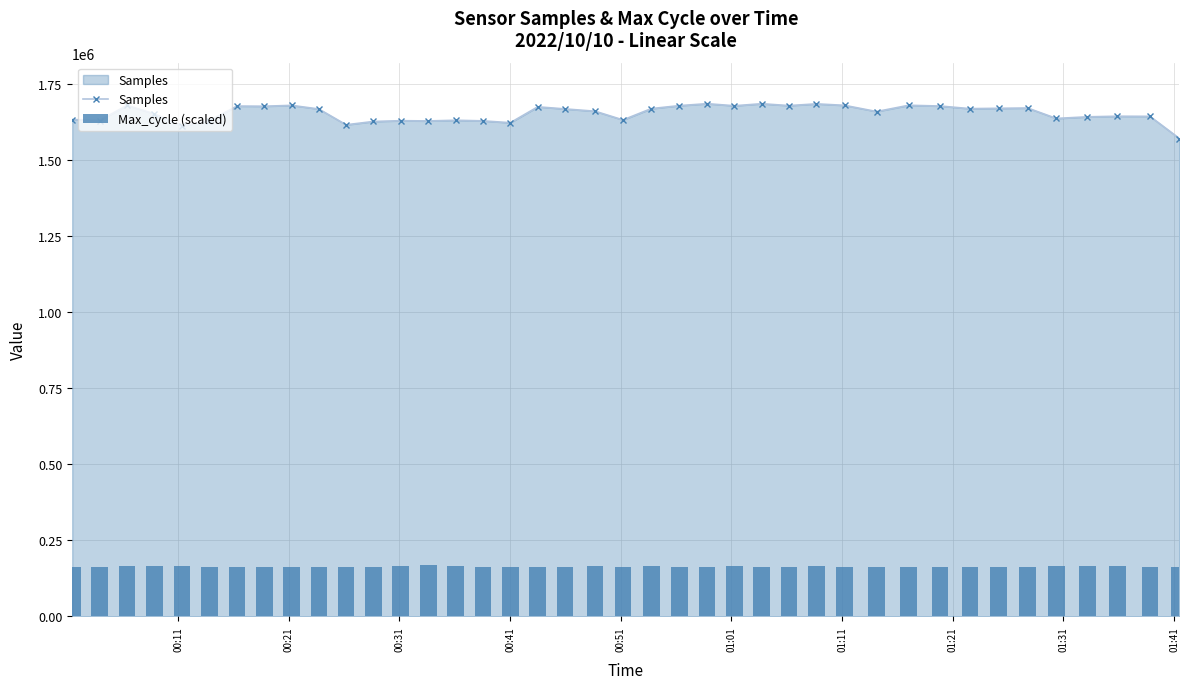

True or false: Samples has more than 2 points higher than both neighbors.

True